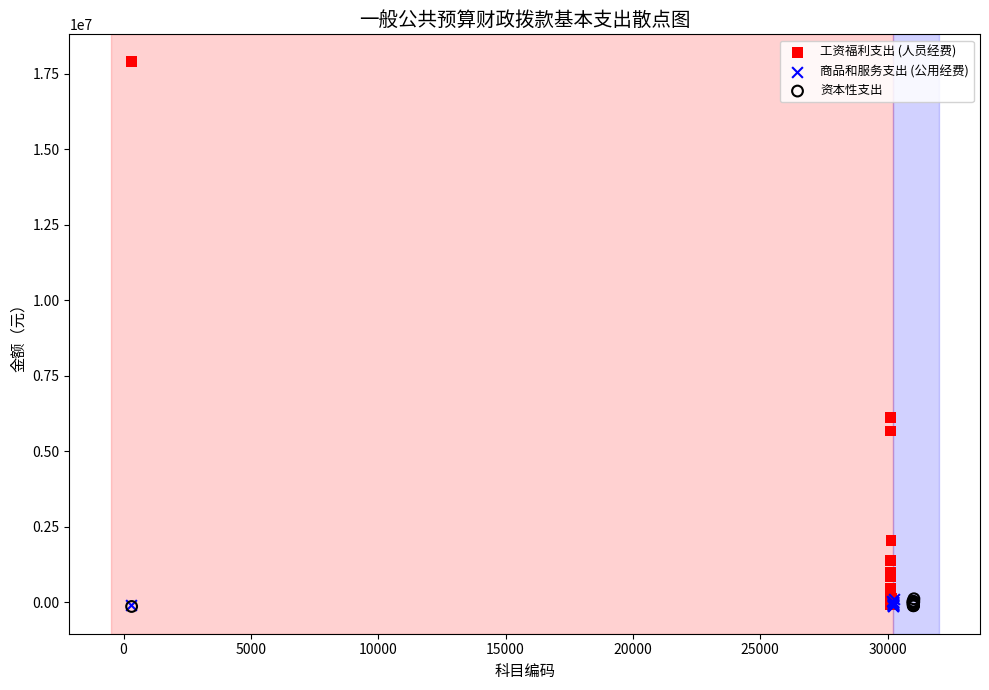

Which series contains the highest Y value?

工资福利支出 (人员经费)